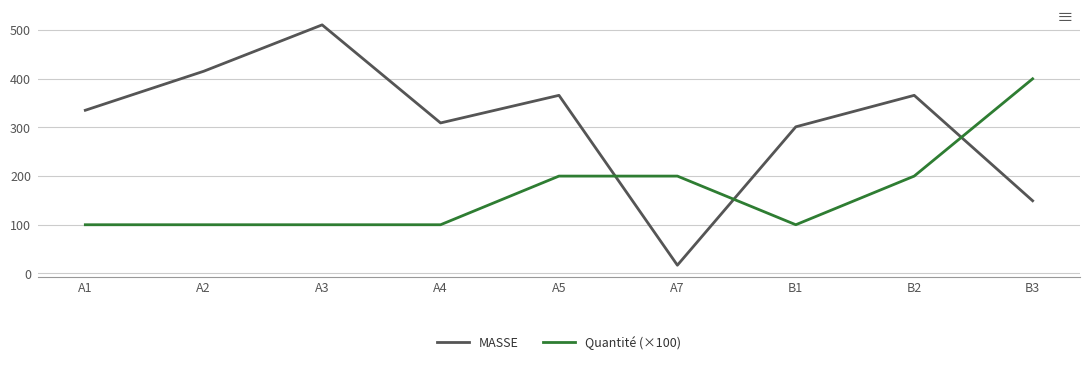

True or false: Quantité (×100) and MASSE intersect in this chart.

True